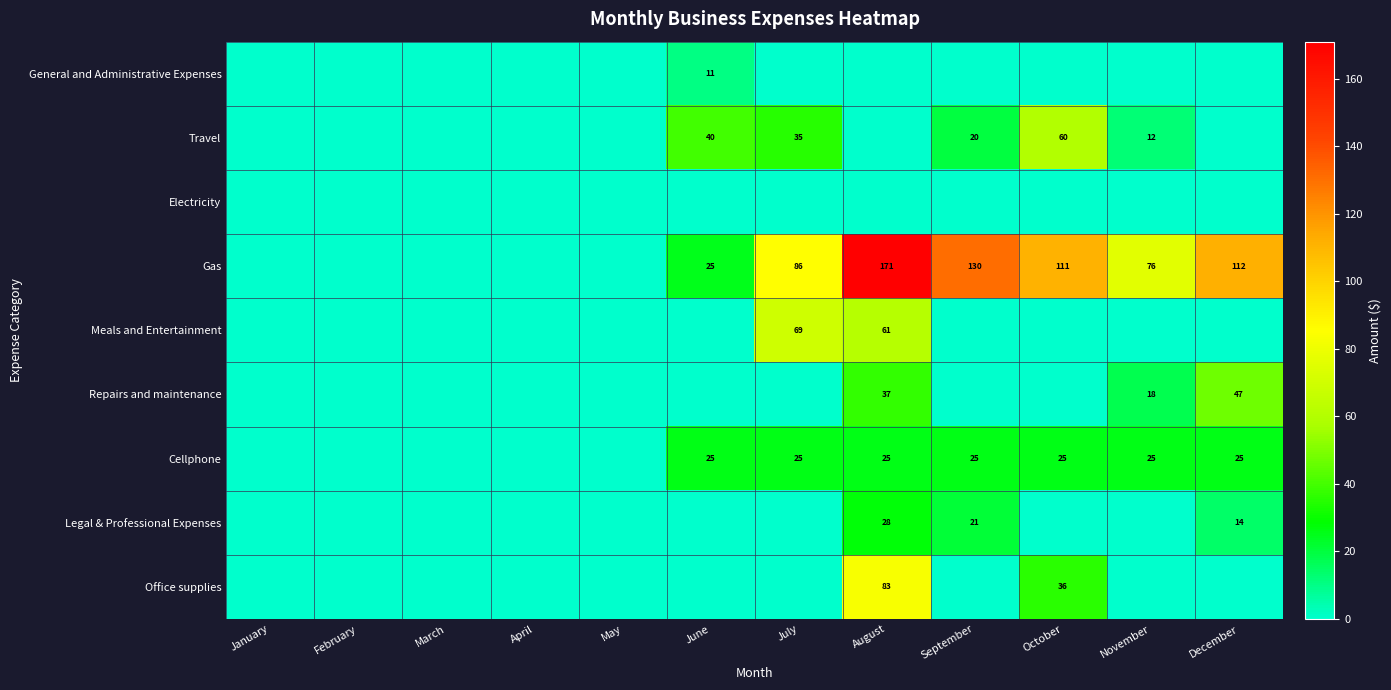

Rank the series at August from highest to lowest value.

Gas, Office supplies, Meals and Entertainment, Repairs and maintenance, Legal & Professional Expenses, Cellphone, General and Administrative Expenses, Travel, Electricity